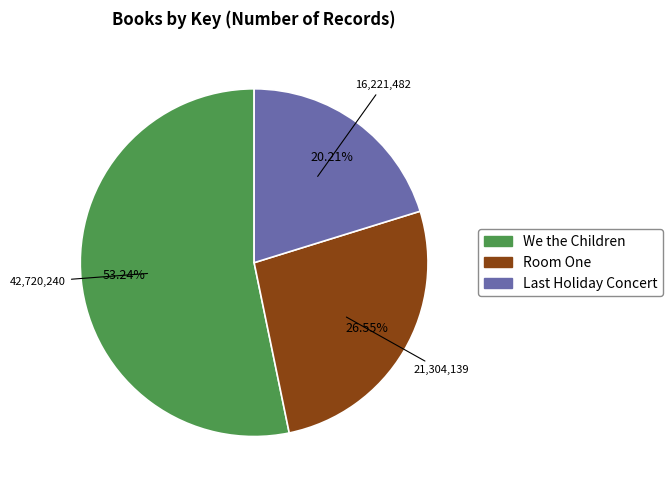

What portion of the pie excludes We the Children?

46.8%